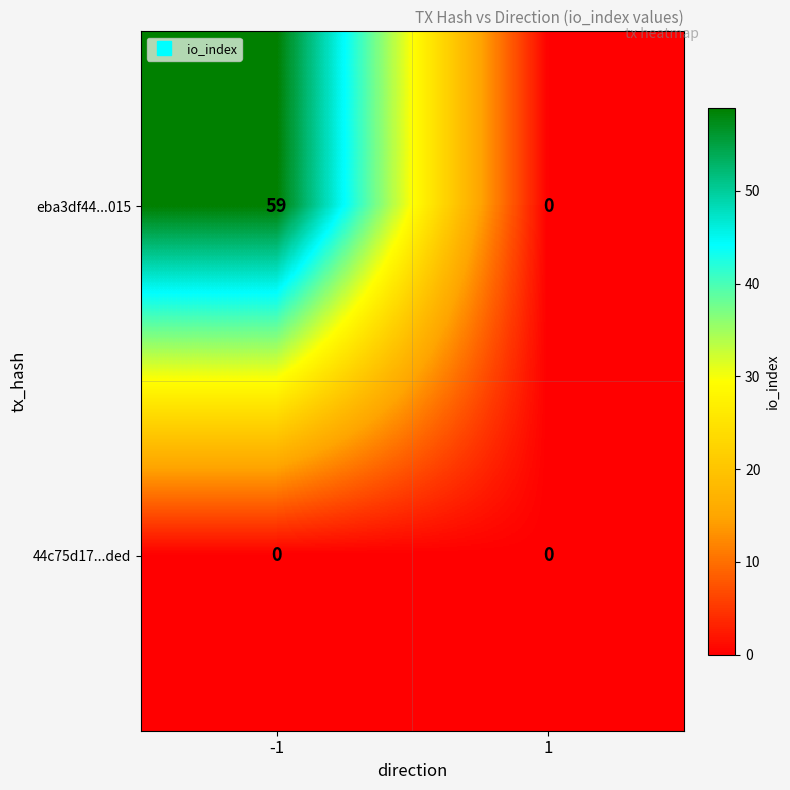

Reading left to right, what are all the values shown in this chart?

eba3df44...015: -1=59	1=0
44c75d17...ded: -1=0	1=0